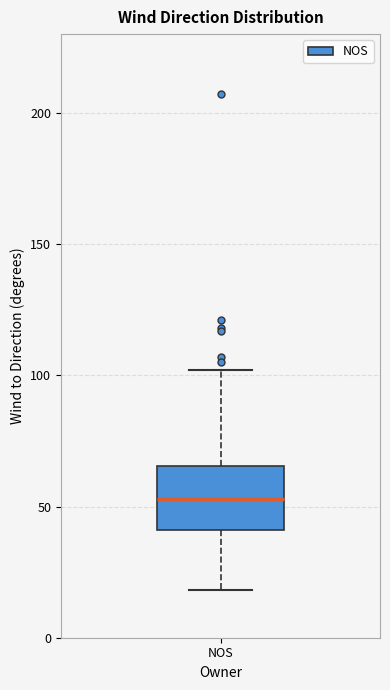

Transcribe this box plot: give where the median line is, the range the box spans, and where the two whiskers end, as read against the y-axis. The values are not printed on the chart, so give them approximately, as read against the axis.

median 55, box 40 to 65, whiskers 20 to 100